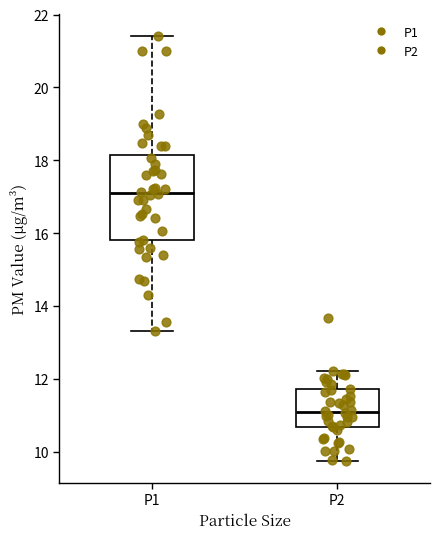

Where does the upper whisker of the box for P2 end on the y-axis? The values are not printed on the chart, so give them approximately, as read against the axis.

12.2